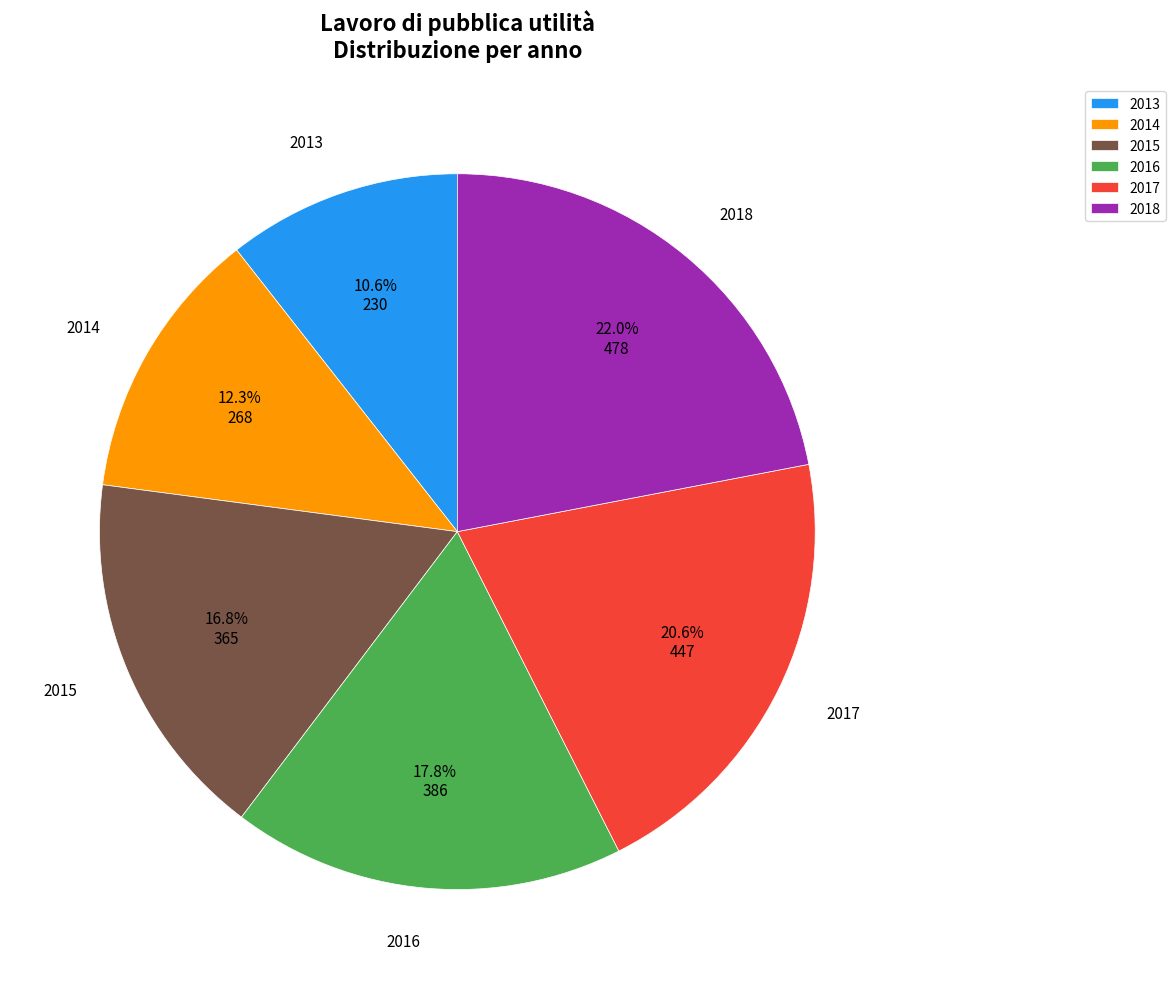

Approximately how many times larger is the value at 2014 compared to 2018?

0.6